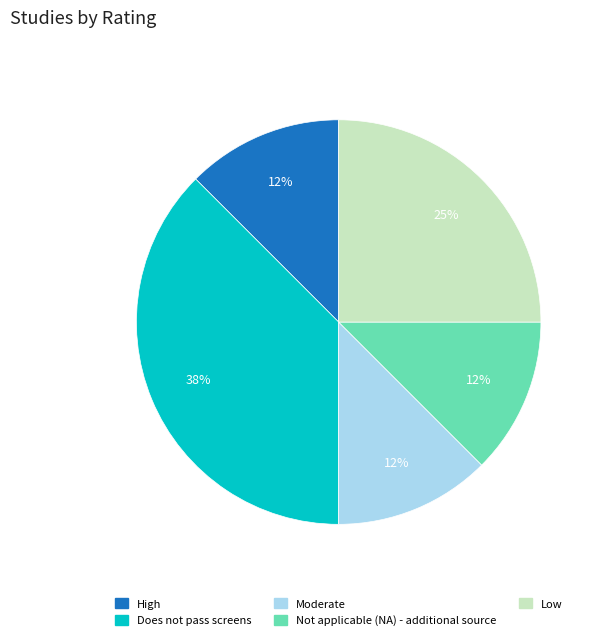

Combined, do High and Not applicable (NA) - additional source account for over 50%?

No